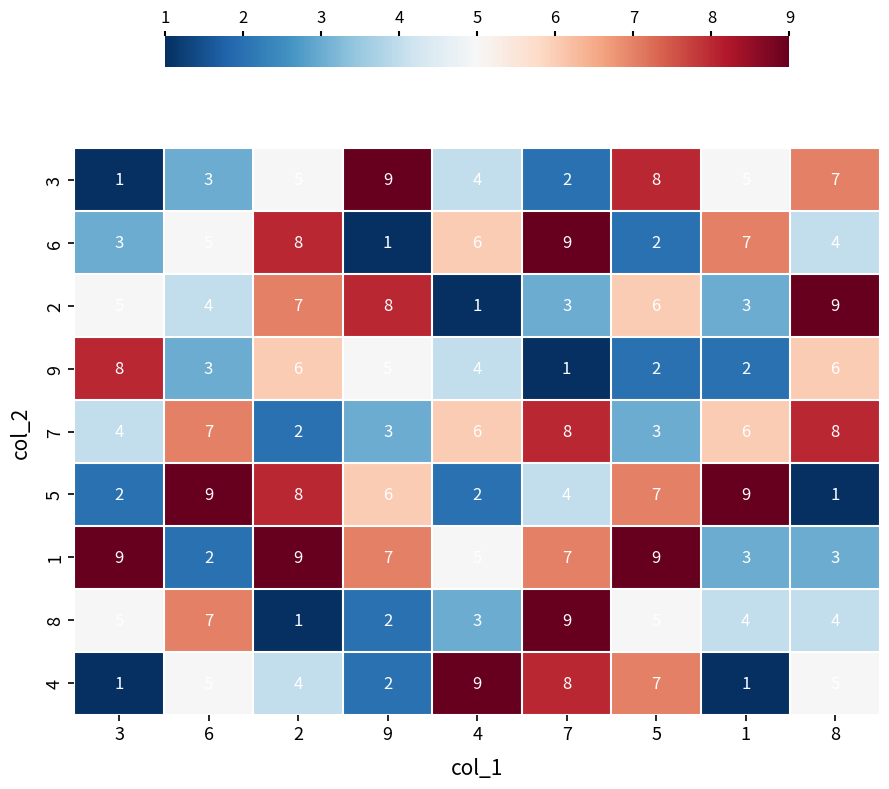

What is the difference between the highest and lowest values at 7?

8